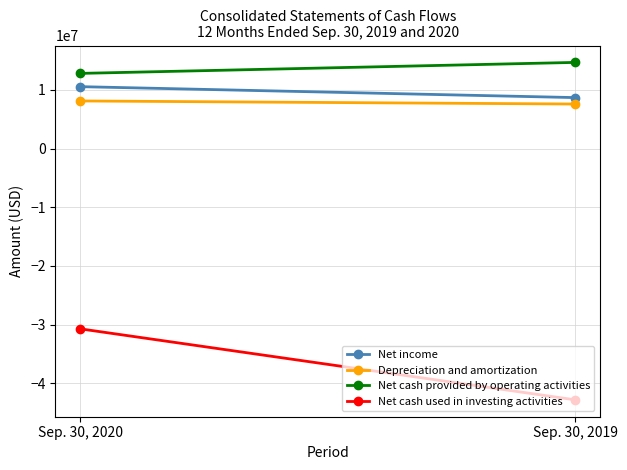

What is the highest value of the Net cash provided by operating activities series?

14697704